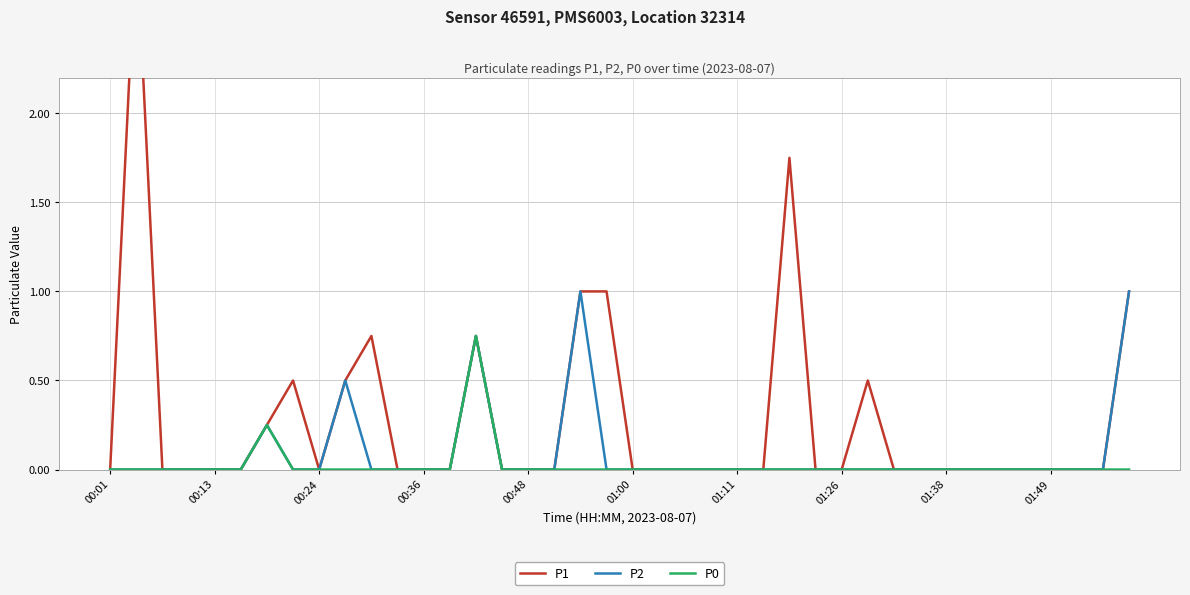

Which series has the largest total across all categories?

P1